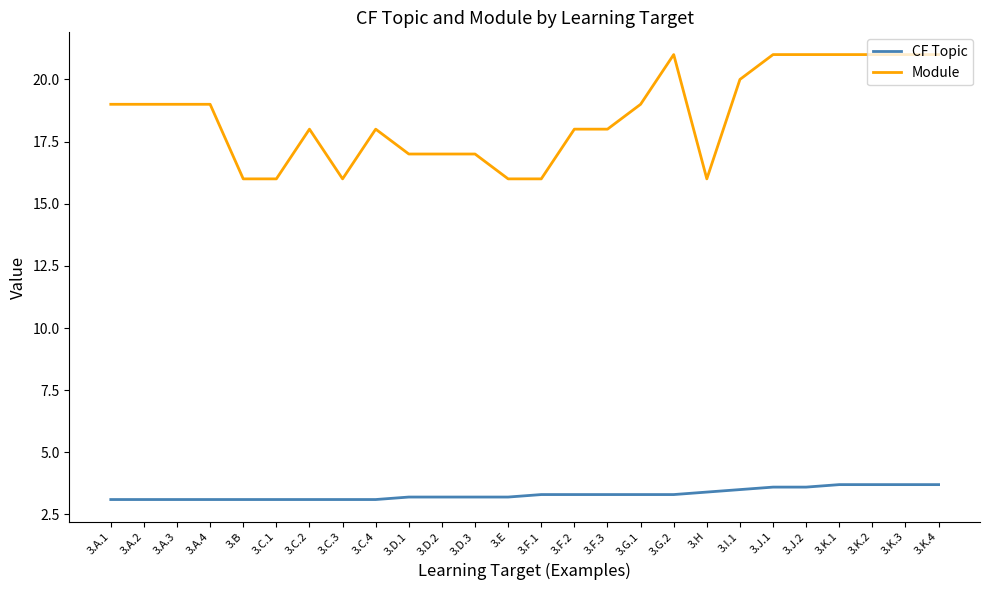

What is the minimum value shown in the chart?

3.1